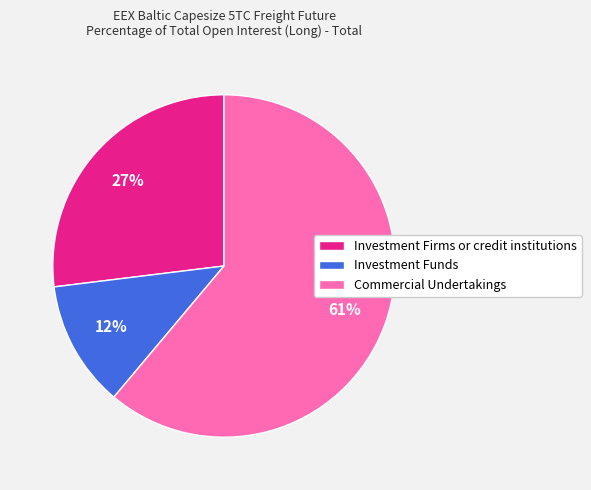

To the nearest percent, what is the difference between the largest and smallest slice percentages?

49%